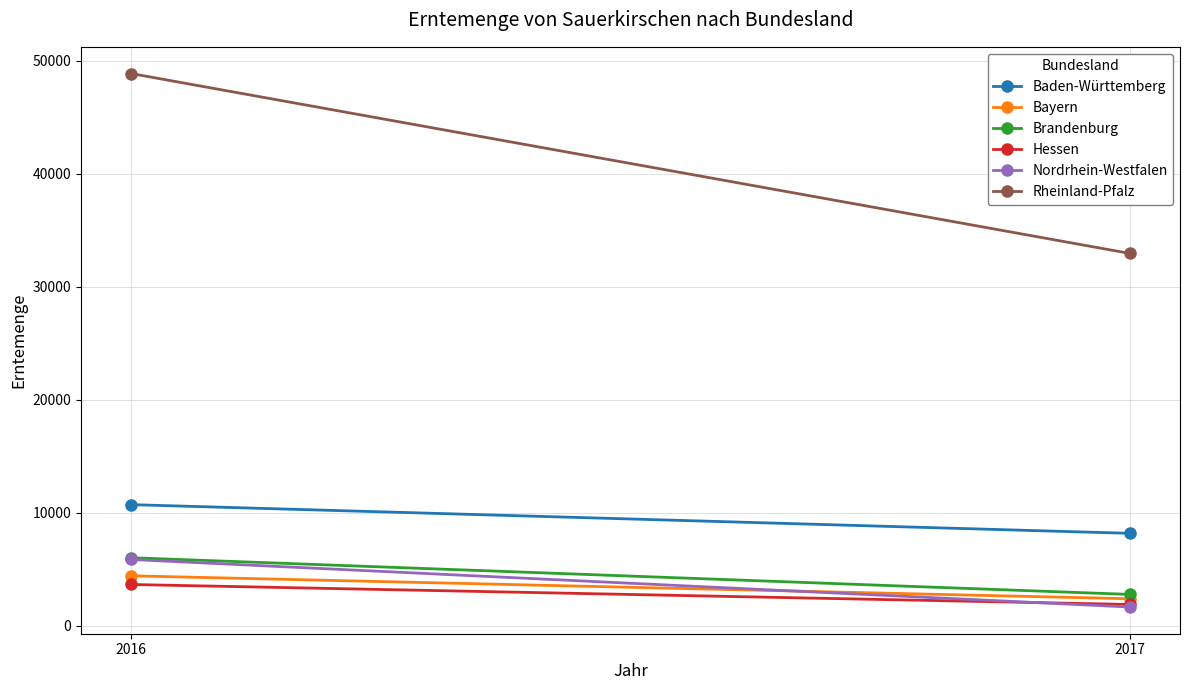

List the labels in order of Nordrhein-Westfalen value, largest first.

2016, 2017